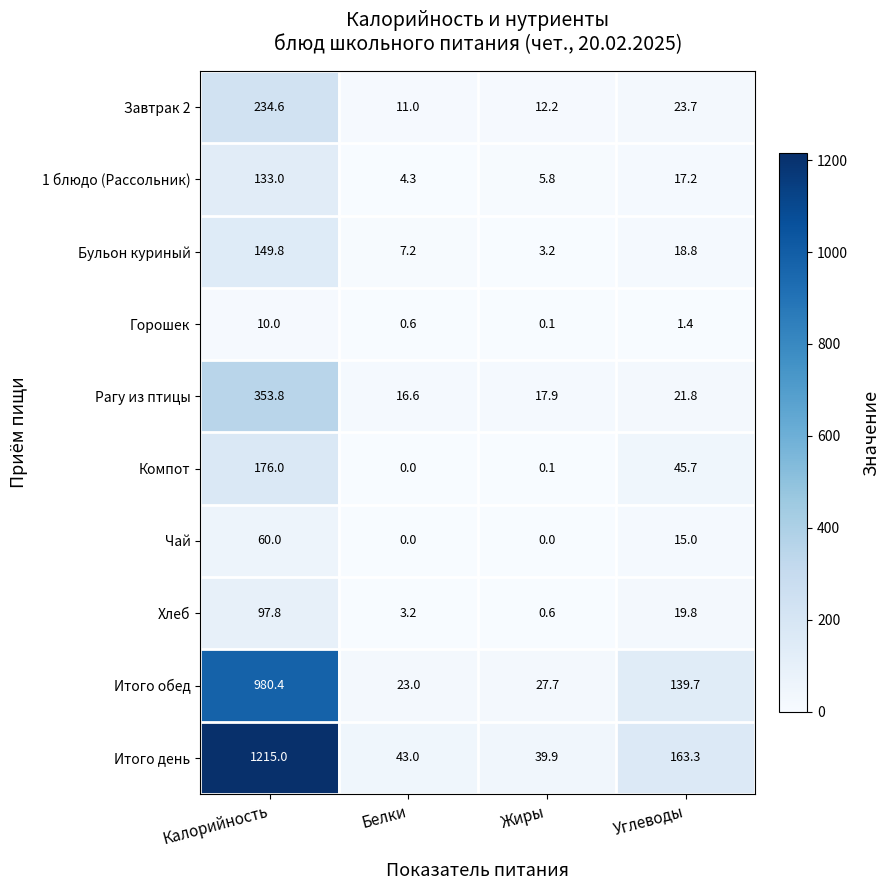

Where does the Итого обед series first go above 139?

Калорийность